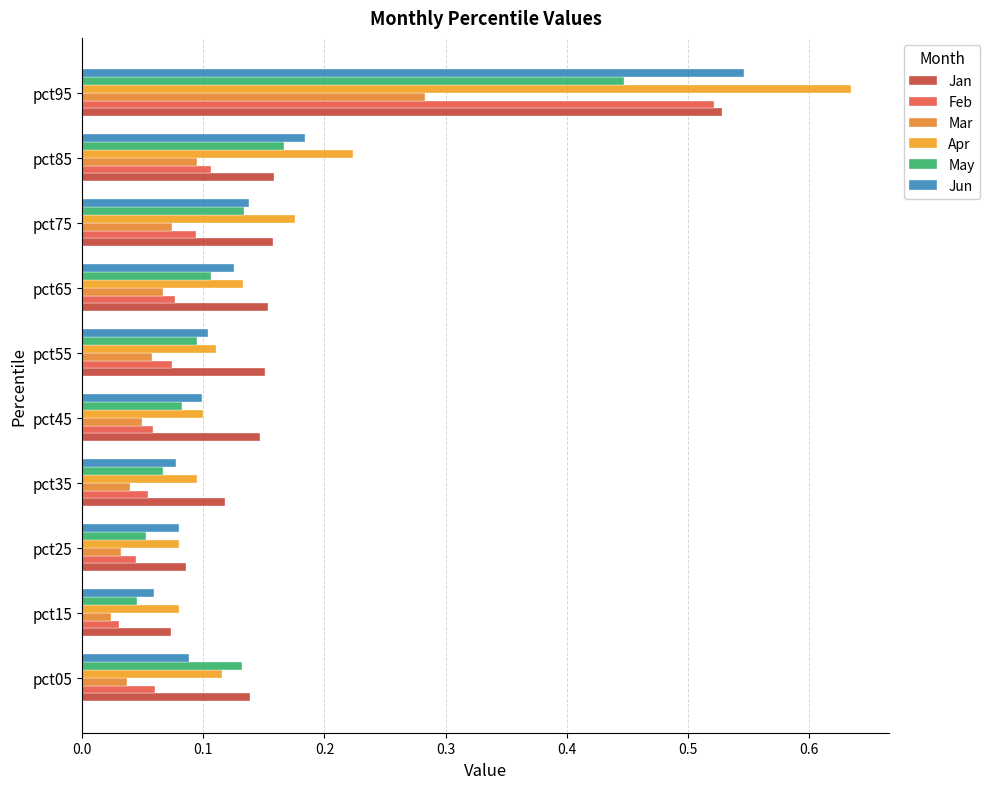

Which series has the widest spread of values?

Apr